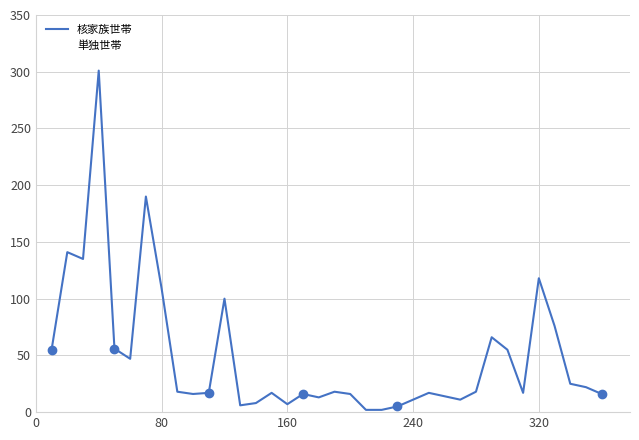

List the series in order of their peak value, lowest first.

単独世帯, 核家族世帯